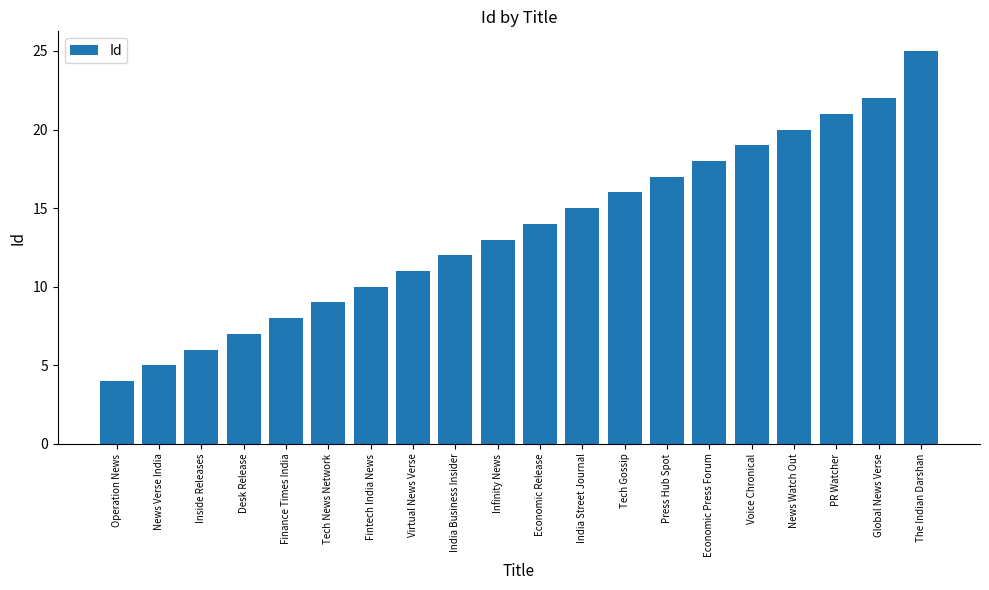

List the labels in order of value, smallest first.

Operation News, News Verse India, Inside Releases, Desk Release, Finance Times India, Tech News Network, Fintech India News, Virtual News Verse, India Business Insider, Infinity News, Economic Release, India Street Journal, Tech Gossip, Press Hub Spot, Economic Press Forum, Voice Chronical, News Watch Out, PR Watcher, Global News Verse, The Indian Darshan